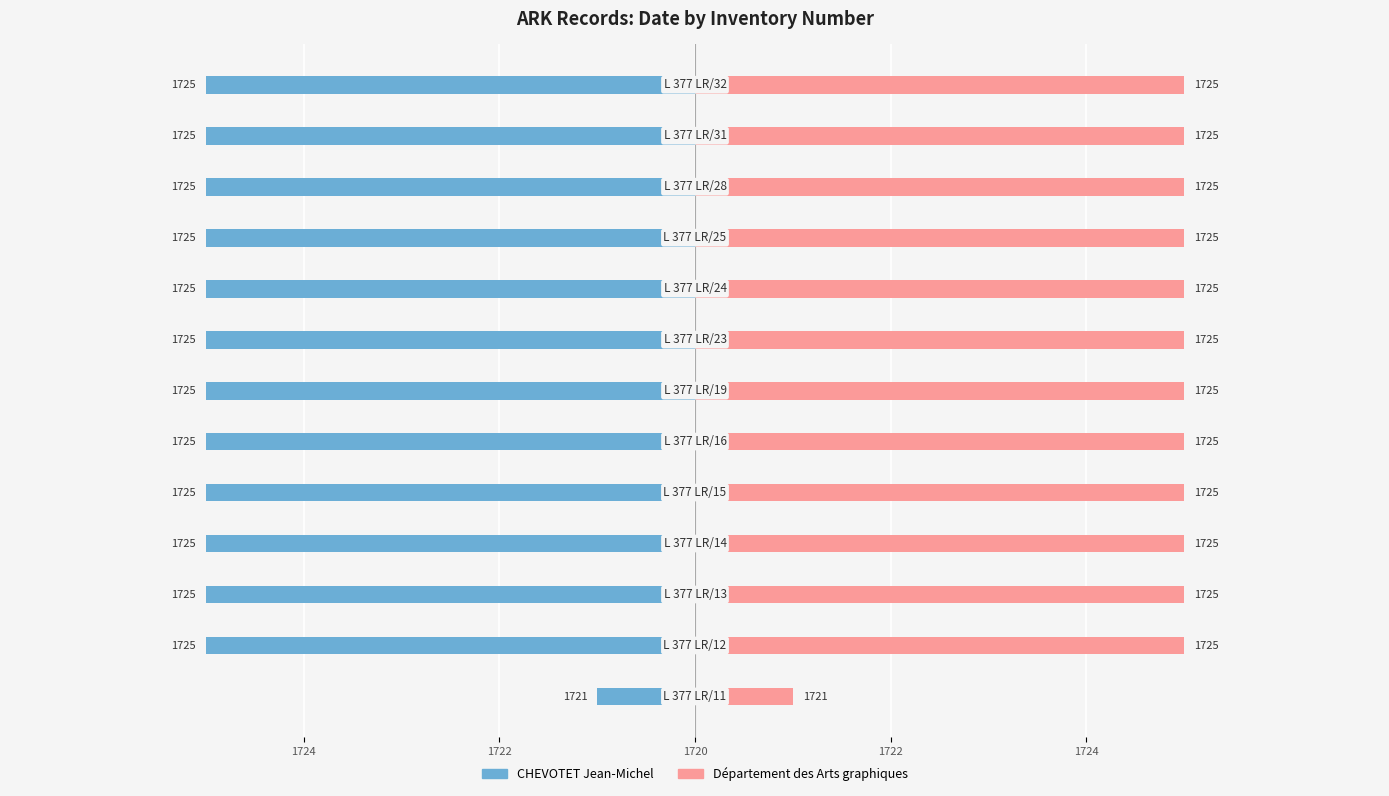

Reading left to right, extract all data points from this chart.

CHEVOTET Jean-Michel: -1	-5	-5	-5	-5	-5	-5	-5	-5	-5	-5	-5	-5
Département des Arts graphiques: 1	5	5	5	5	5	5	5	5	5	5	5	5